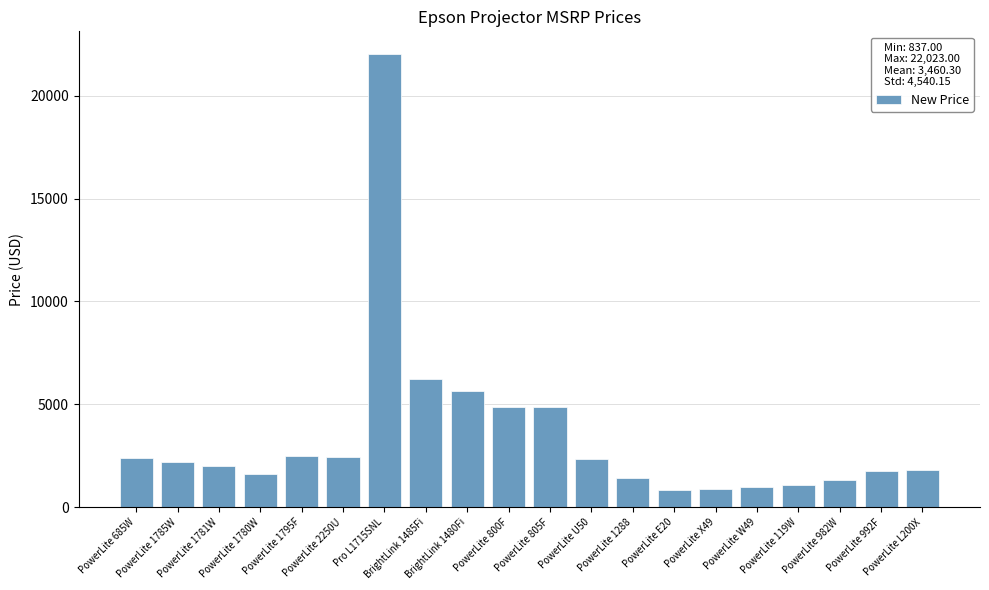

What is the difference between the maximum and second lowest values?

21143